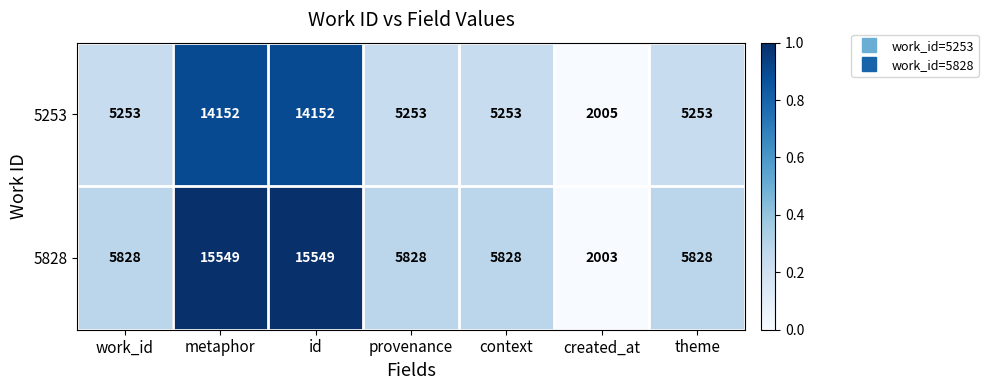

Read the 5253 value at work_id, to the nearest 10.

5250